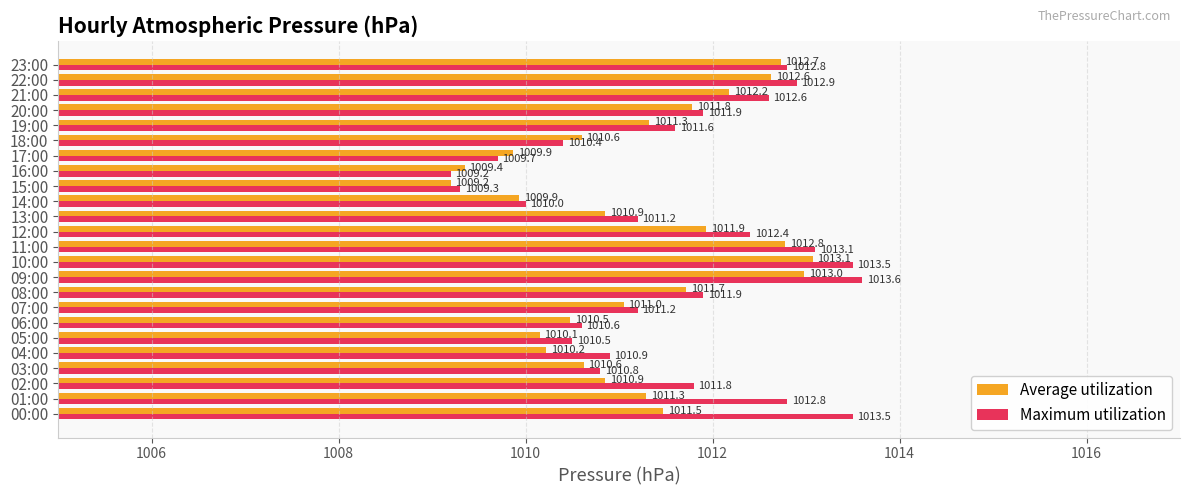

The Average utilization series shows 490.8 at 11:00. True or false?

False